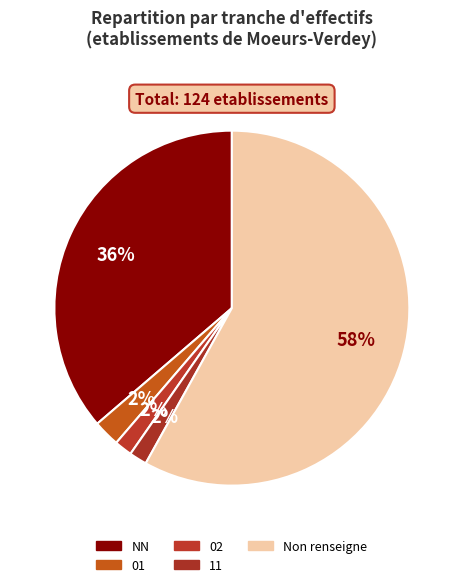

How many slices are in this pie chart?

5